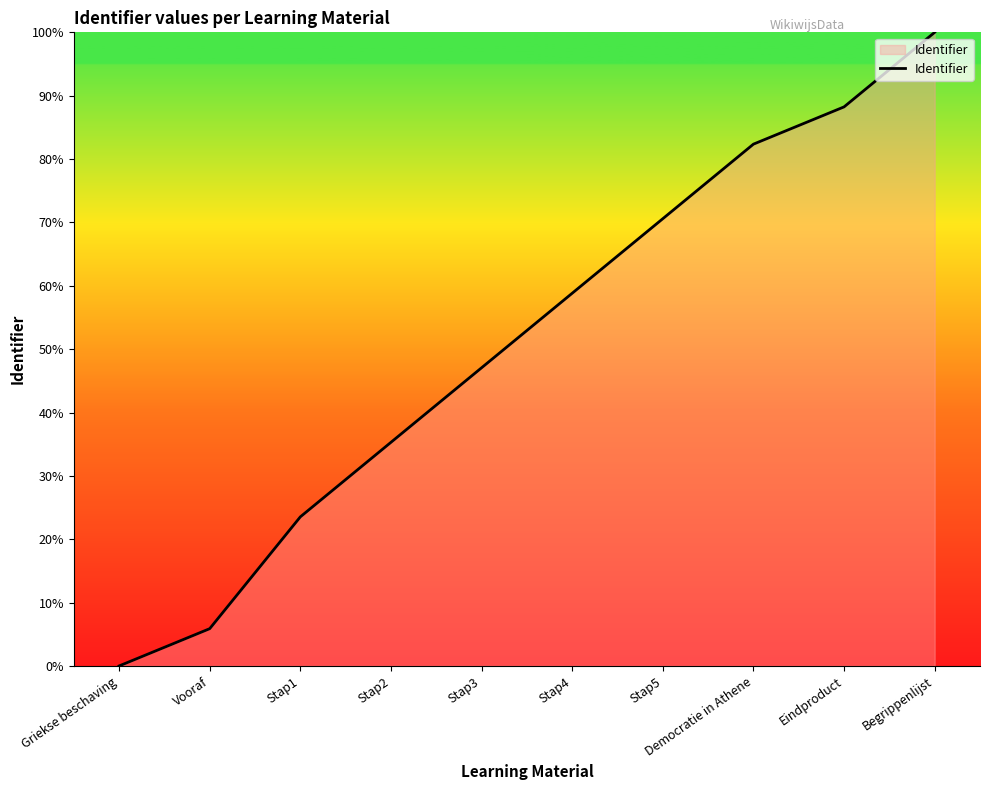

Reading left to right, extract all data points from this chart.

0.0	5.9	23.5	35.3	47.1	58.8	70.6	82.4	88.2	100.0